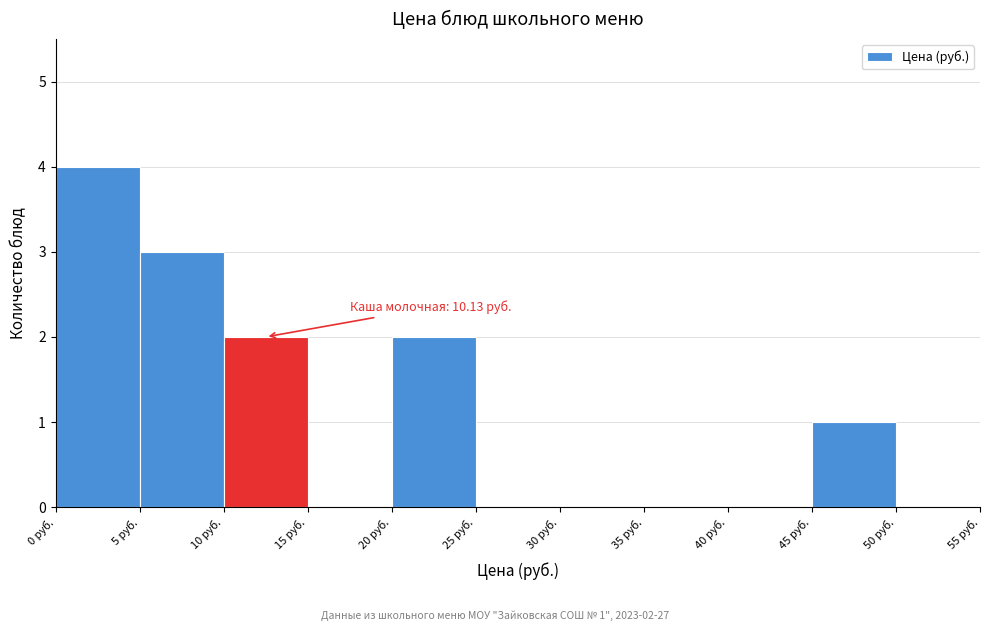

Over which range of the x-axis is the bar tallest?

0 to 5